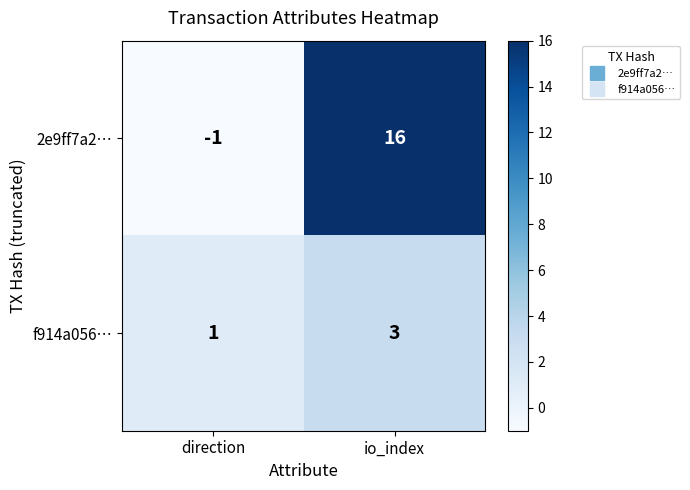

Is it true that 2e9ff7a2… equals 0 at direction?

False